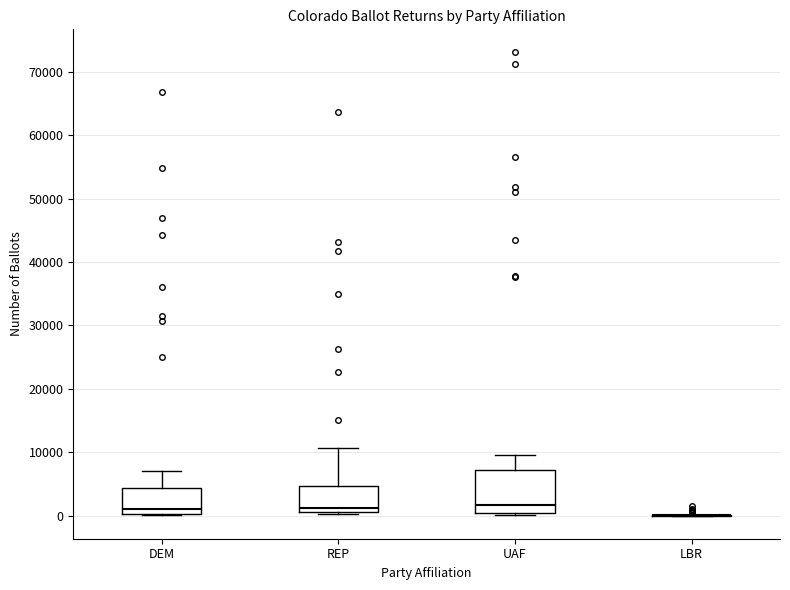

Which box is the tallest, from its lower edge to its upper edge?

UAF